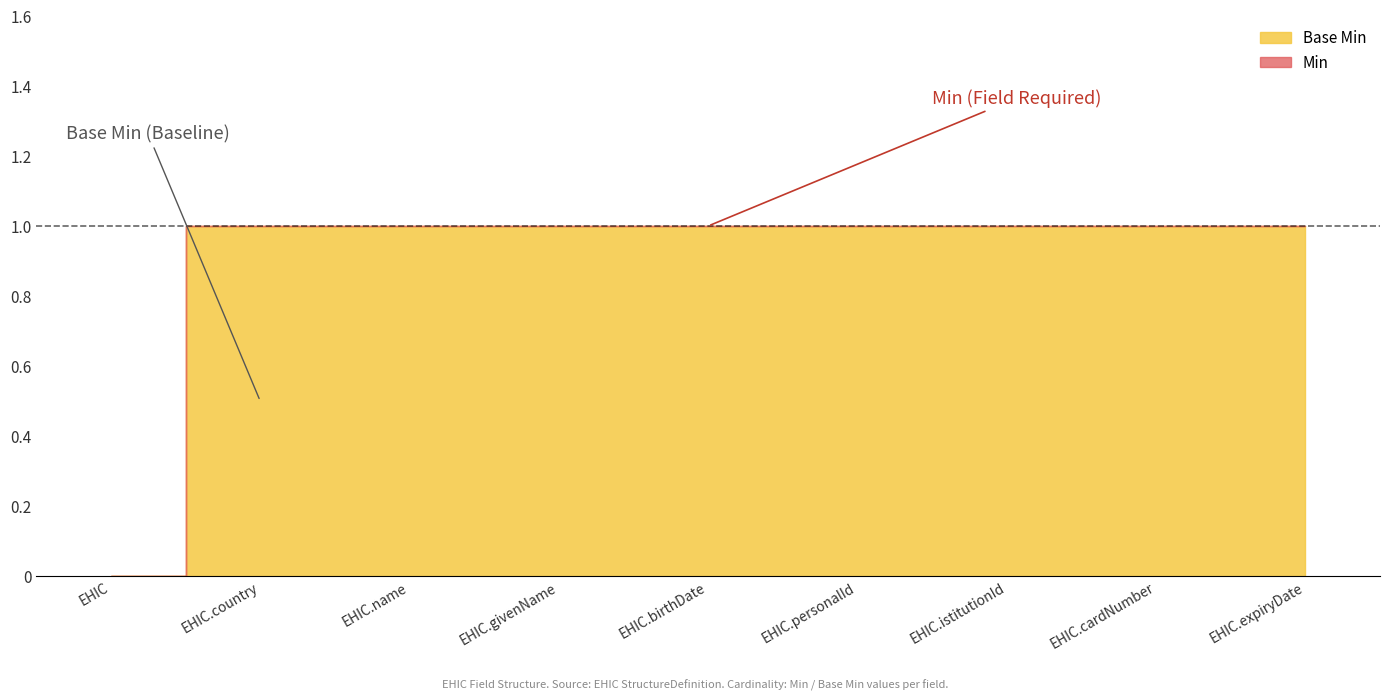

Reading left to right, transcribe all the data shown in this chart.

Min: EHIC=0	EHIC.country=1	EHIC.name=1	EHIC.givenName=1	EHIC.birthDate=1	EHIC.personalId=1	EHIC.istitutionId=1	EHIC.cardNumber=1	EHIC.expiryDate=1
Base Min: EHIC=0	EHIC.country=1	EHIC.name=1	EHIC.givenName=1	EHIC.birthDate=1	EHIC.personalId=1	EHIC.istitutionId=1	EHIC.cardNumber=1	EHIC.expiryDate=1